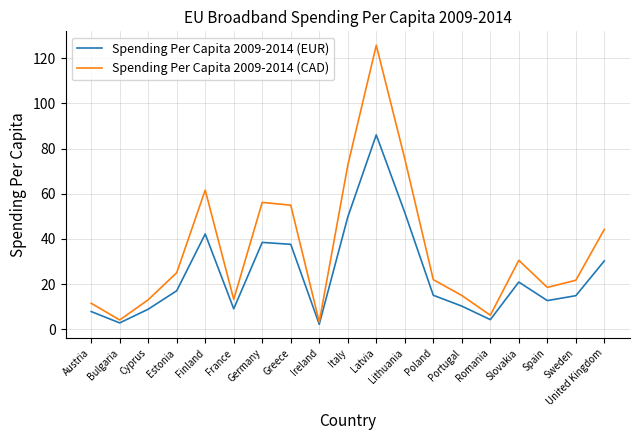

In Spending Per Capita 2009-2014 (EUR), how many points are higher than both neighbors (excluding endpoints)?

4